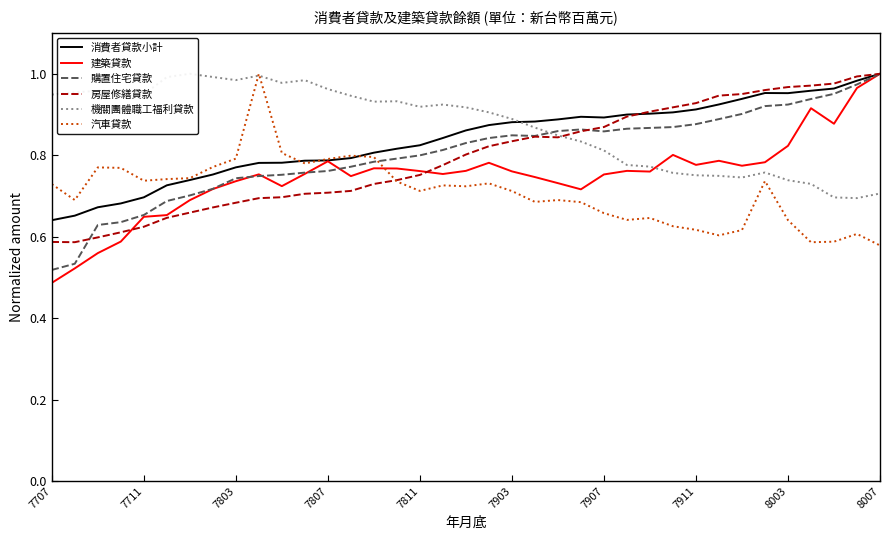

At which label is 建築貸款 closest to 0?

7707